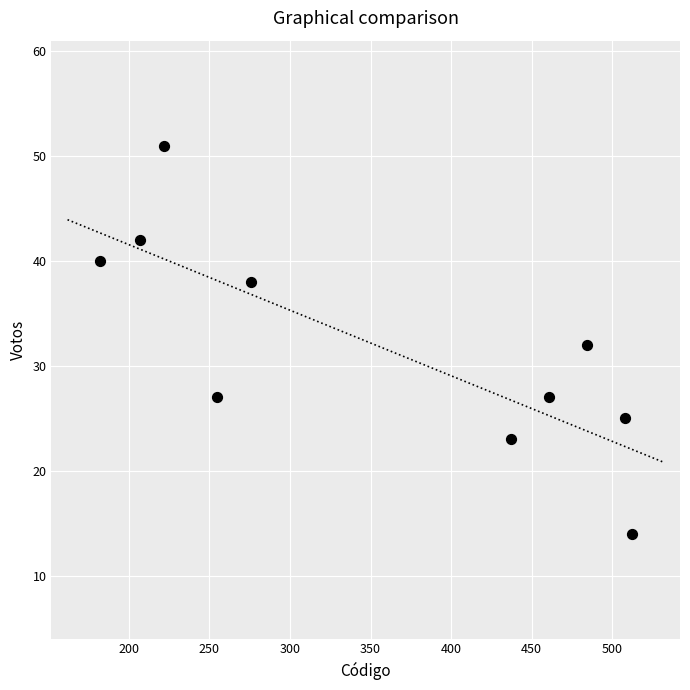

What is the range of X values (max minus min)?

330